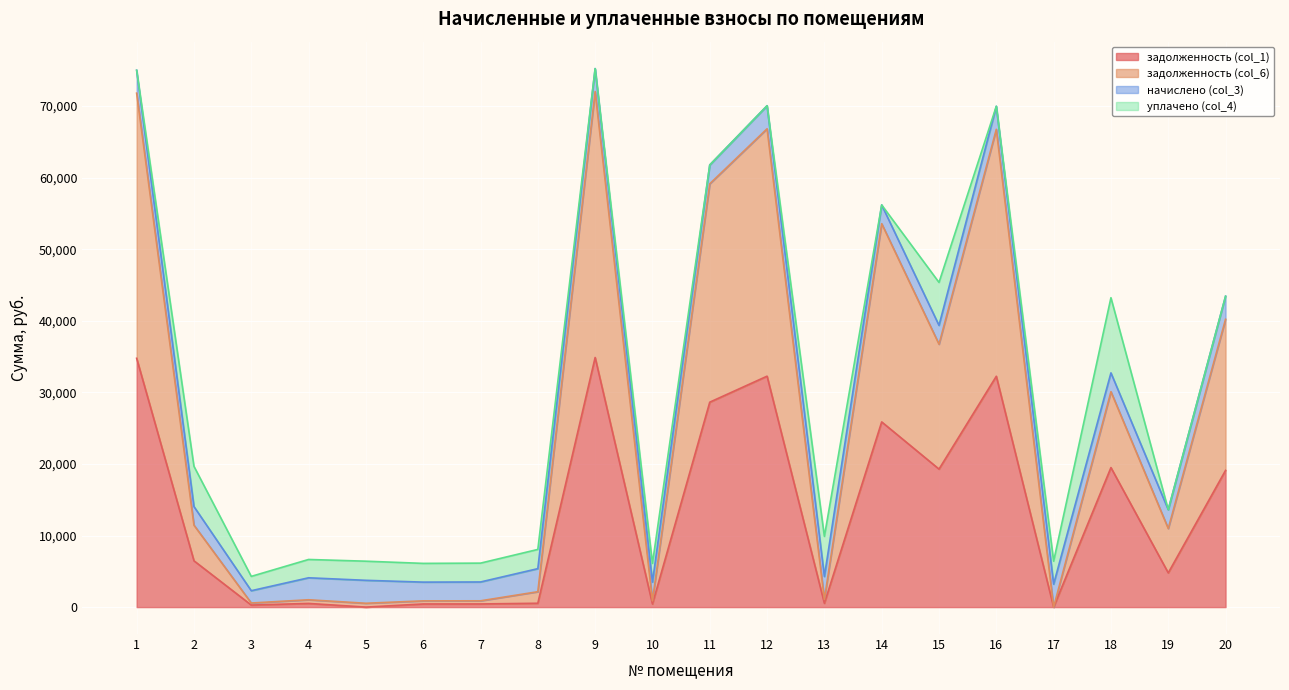

Is it true that задолженность (col_1) equals 34758.8 at 1?

True